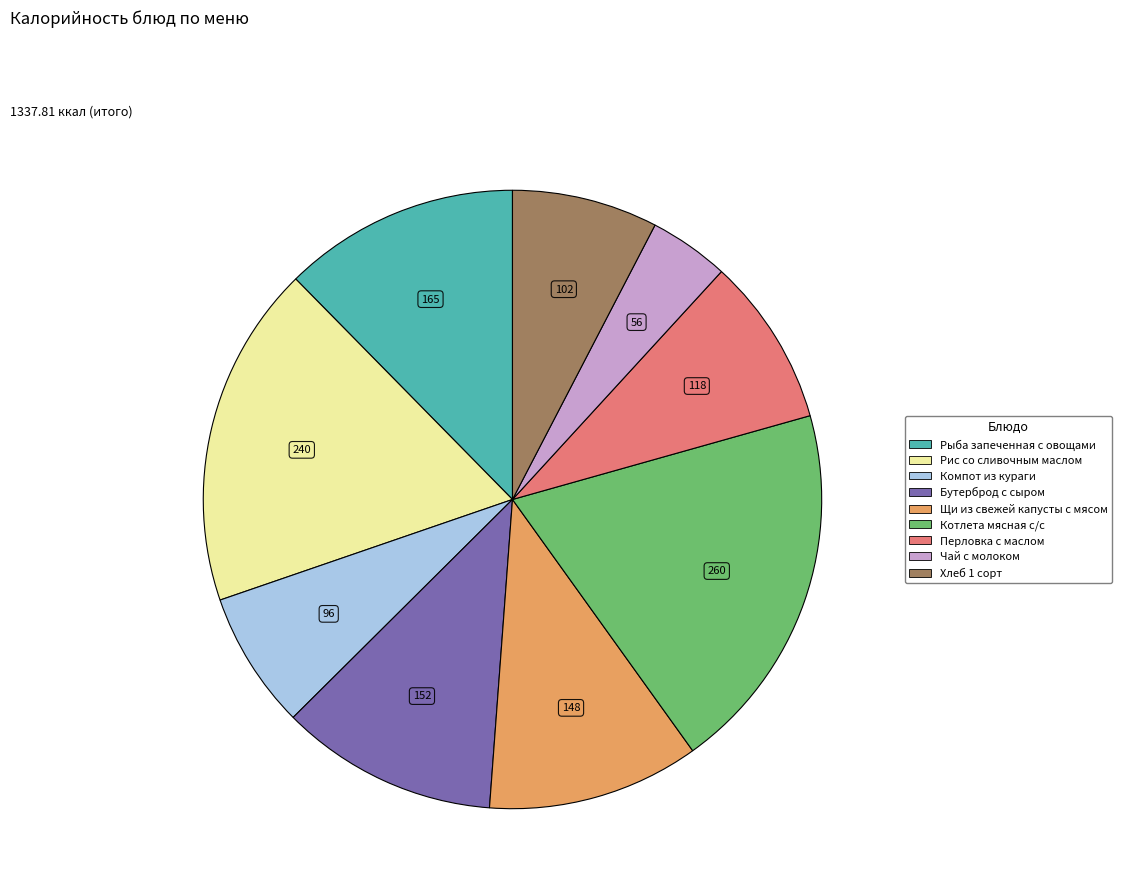

Which category has the smallest portion of the pie?

Чай с молоком